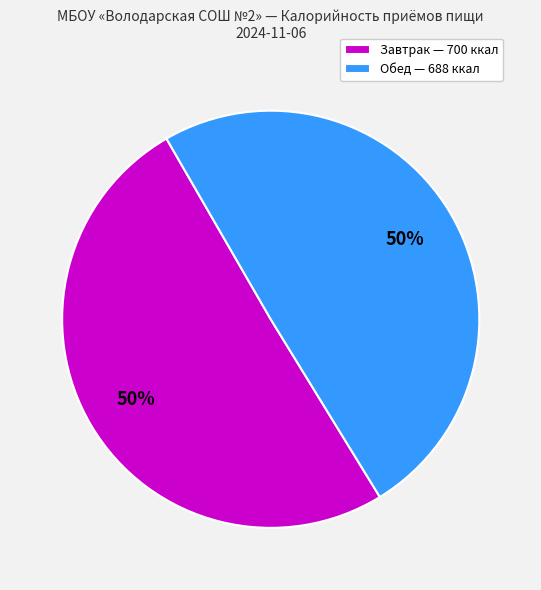

Combined, do Обед — 688 ккал and Завтрак — 700 ккал account for over 50%?

Yes